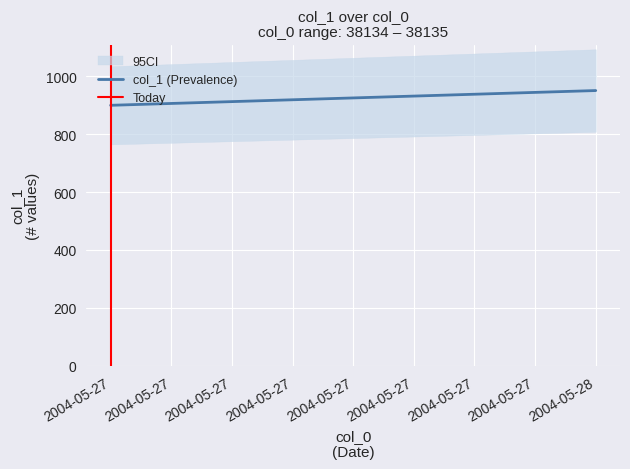

What is the average value of the col_1 (Prevalence) series?

926